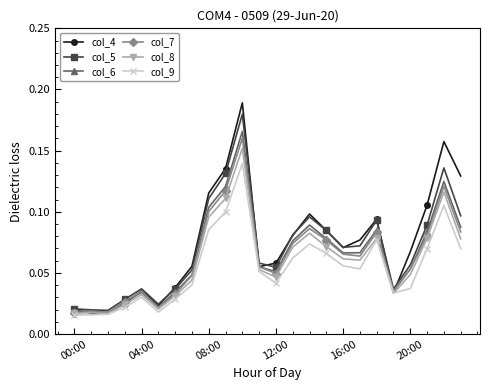

Which series has the largest range (max minus min)?

col_4